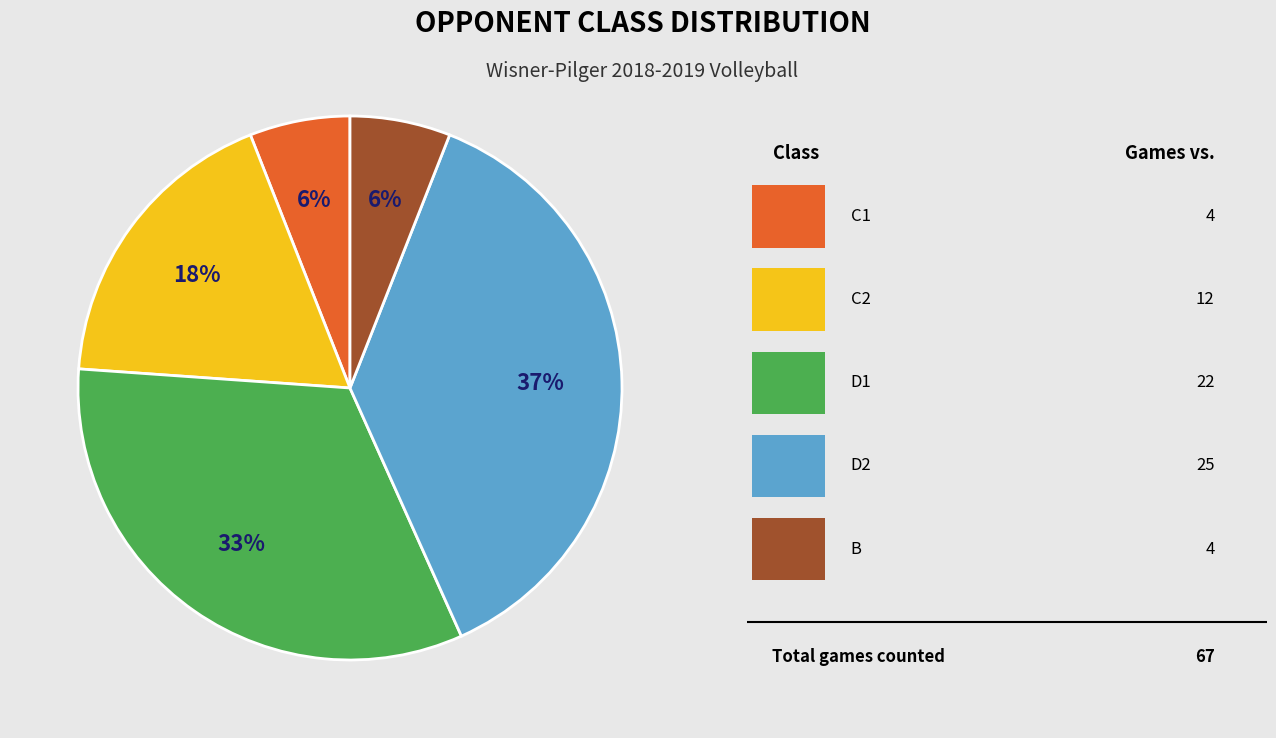

Is there any slice that represents more than half of the pie?

No